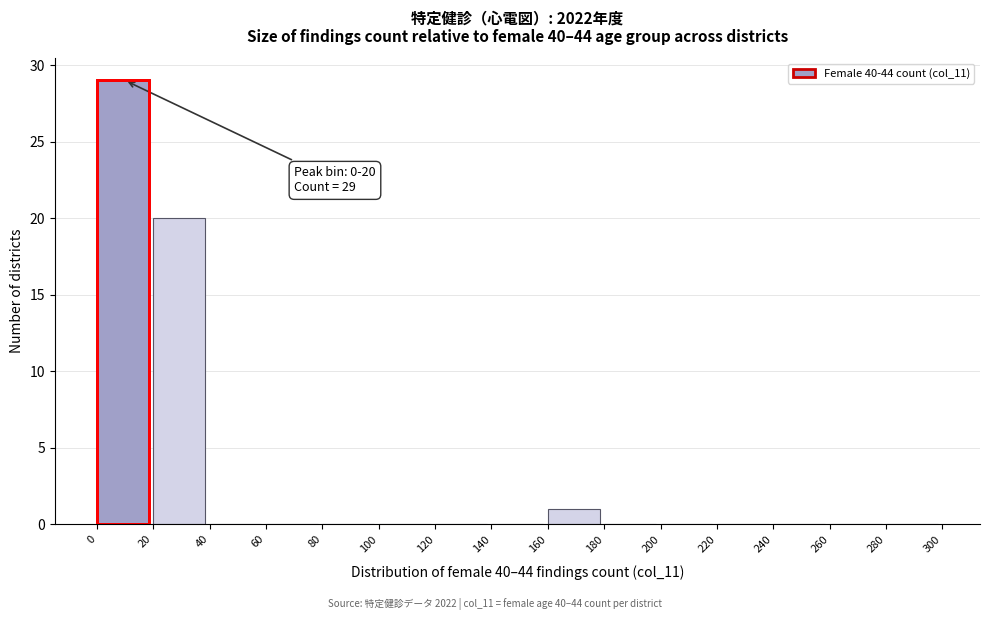

Which range on the x-axis has the tallest bar?

0 to 20